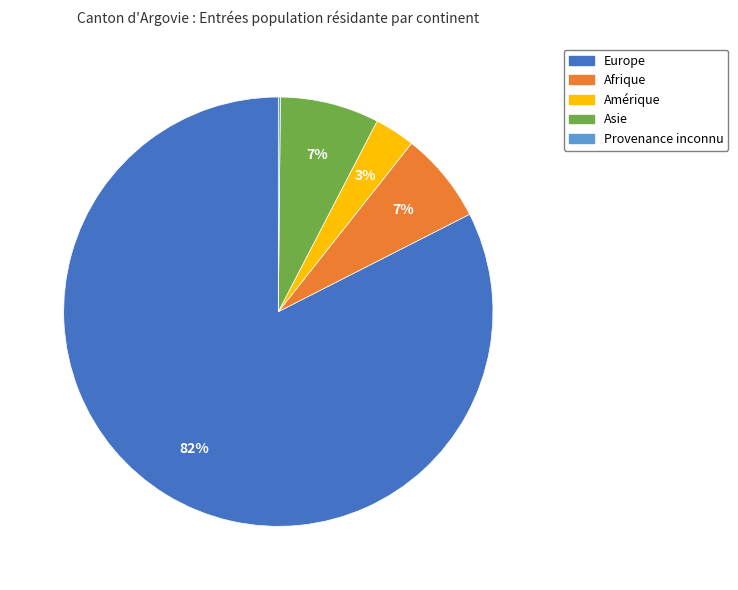

Which slice is the largest?

Europe